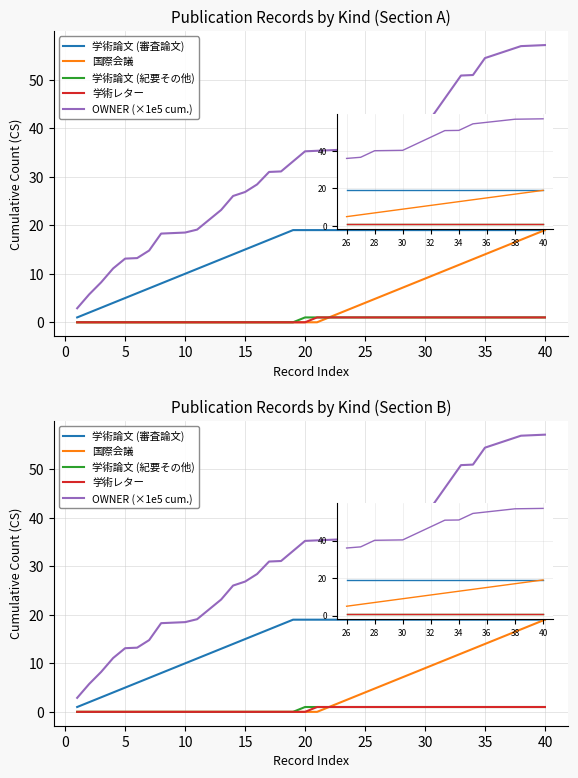

What is the minimum value for 学術論文 (審査論文)?

1.0